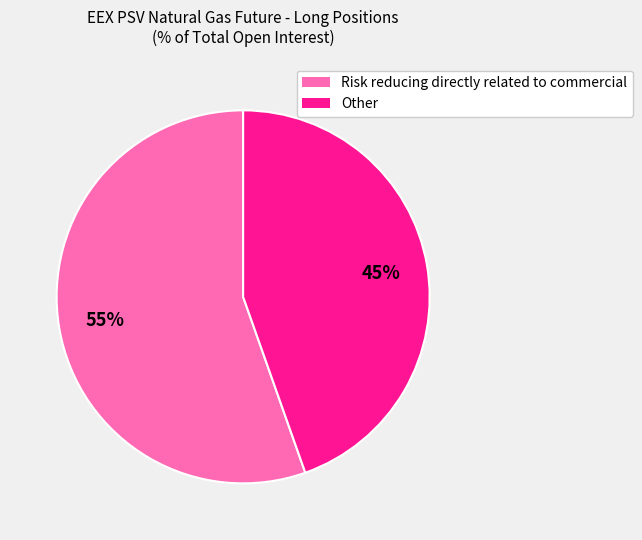

To the nearest percent, what percentage of the pie is Other?

45%